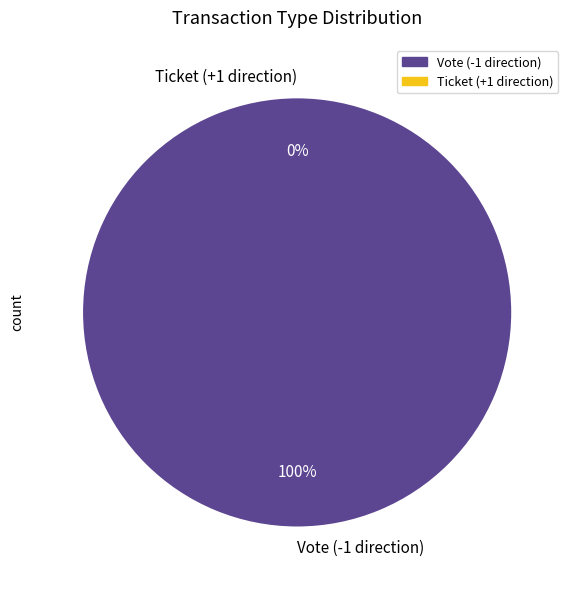

What is the smallest slice in the pie chart?

Ticket (+1 direction)